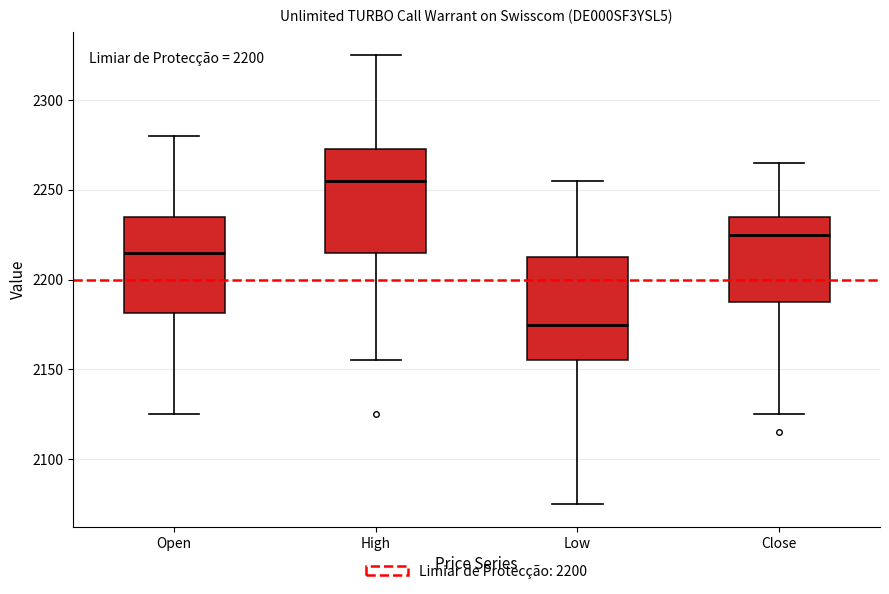

Which box has the lowest median line?

Low